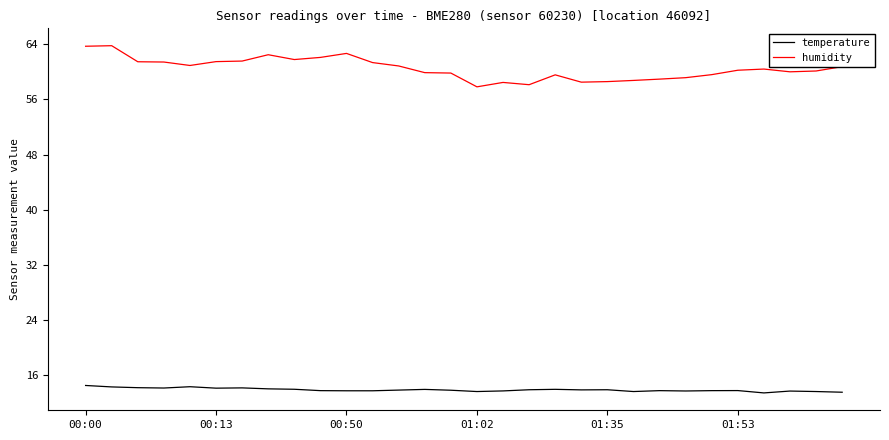

Which series has the widest spread of values?

humidity